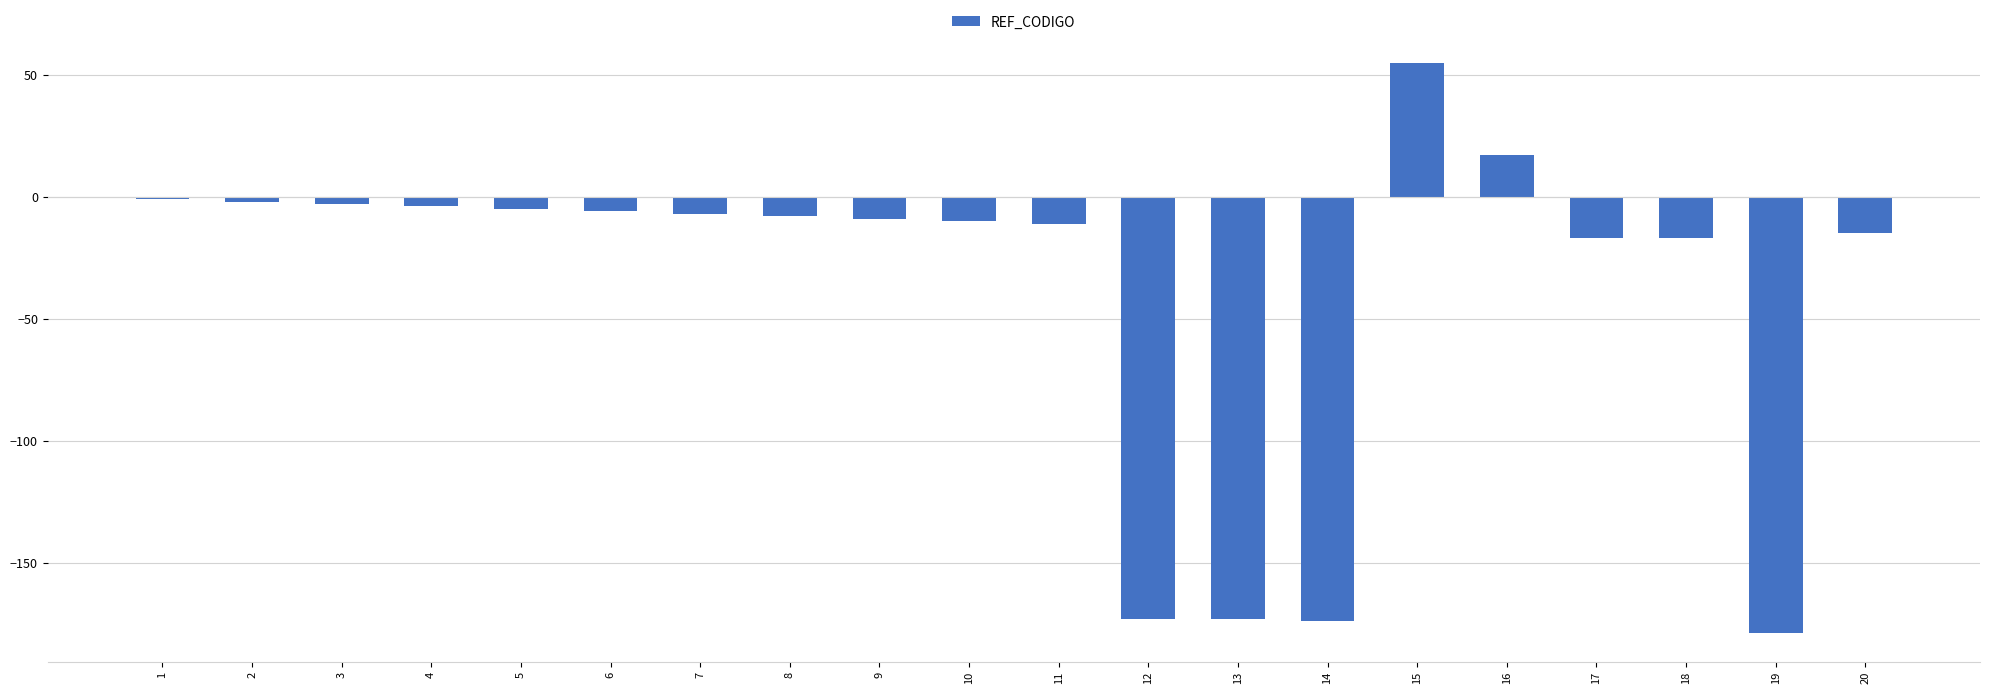

What is the greatest value displayed?

55